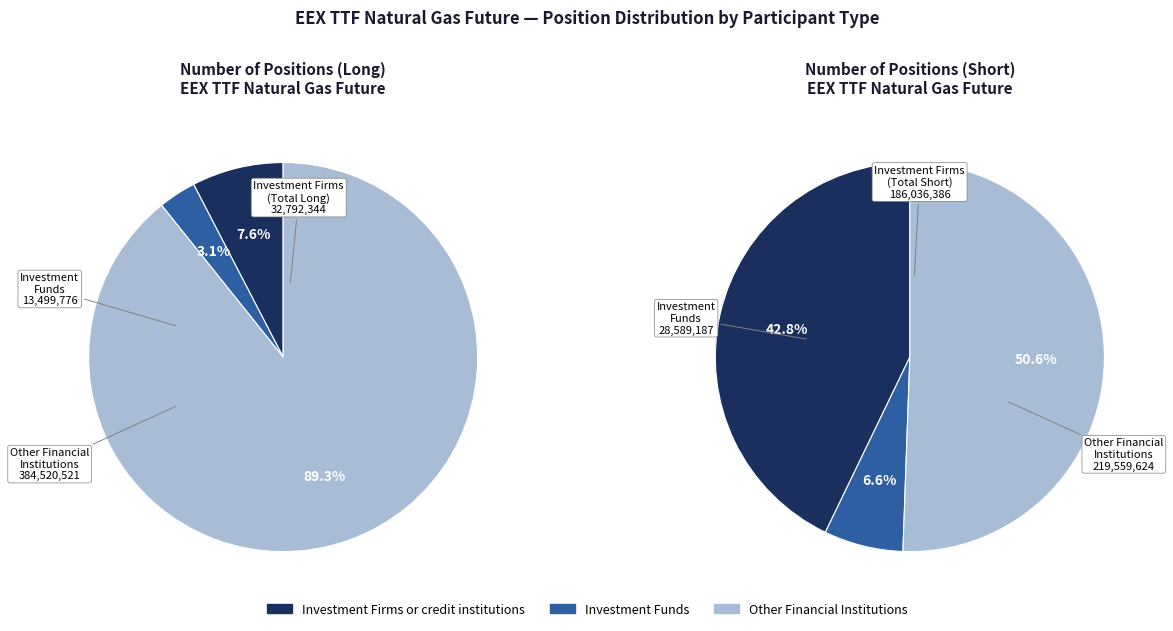

What percentage do Investment Firms or credit institutions and Investment Funds together represent?

10.7%